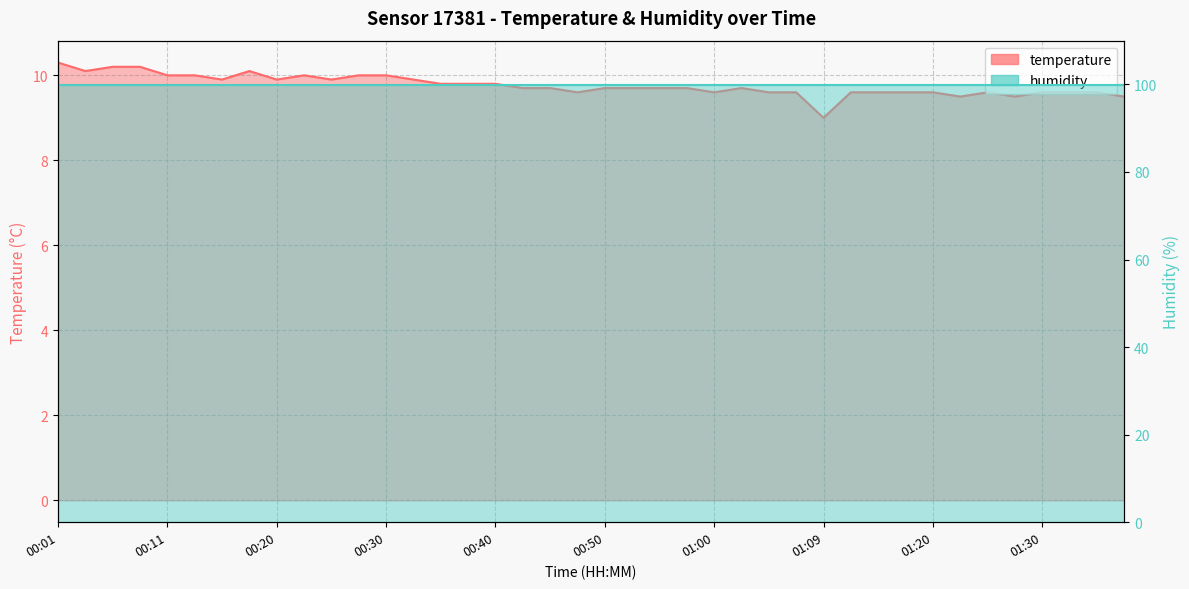

The value at 00:18 is 10.1. True or false?

True